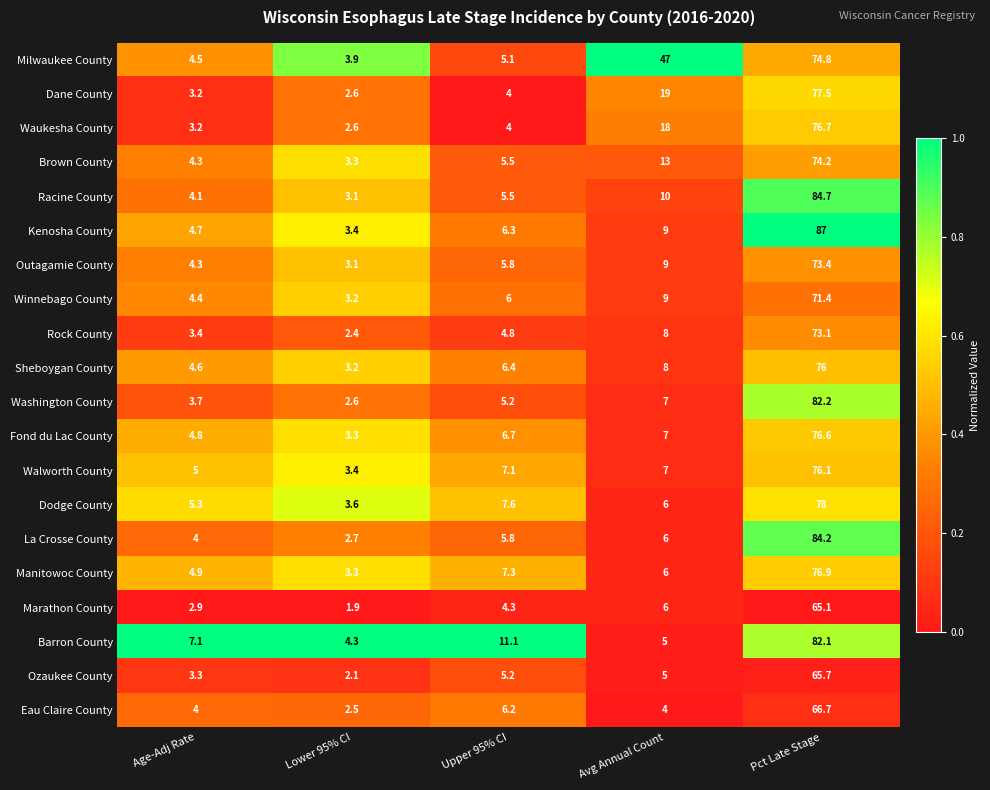

List the labels in order of Brown County value, smallest first.

Lower 95% CI, Age-Adj Rate, Upper 95% CI, Avg Annual Count, Pct Late Stage